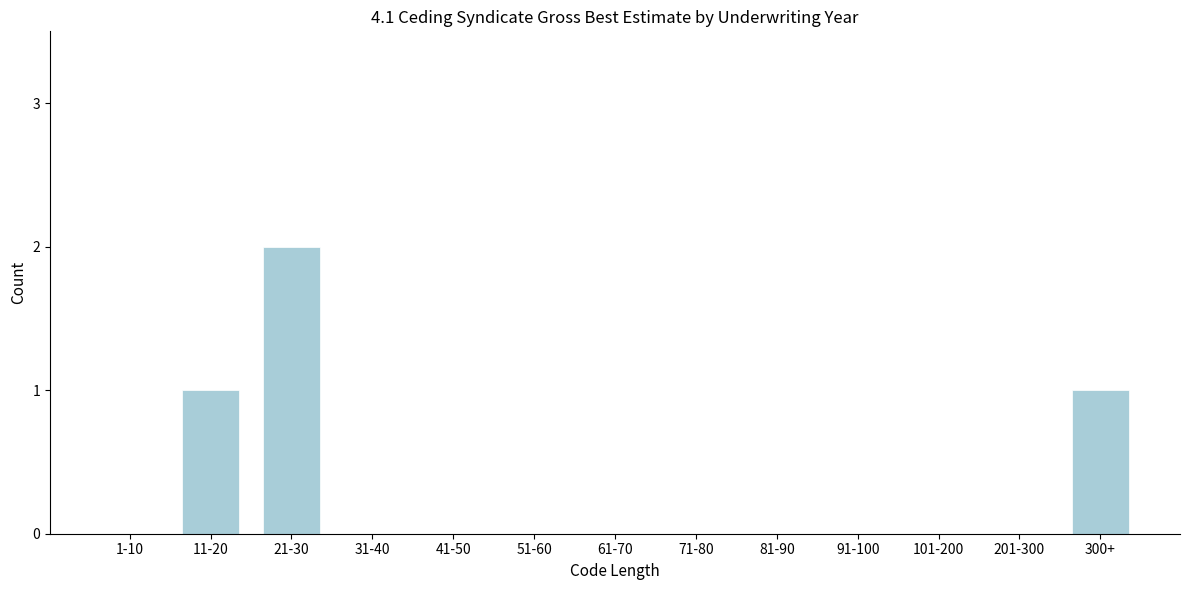

Reading left to right, what are all the values shown in this chart?

1-10=0	11-20=1	21-30=2	31-40=0	41-50=0	51-60=0	61-70=0	71-80=0	81-90=0	91-100=0	101-200=0	201-300=0	300+=1